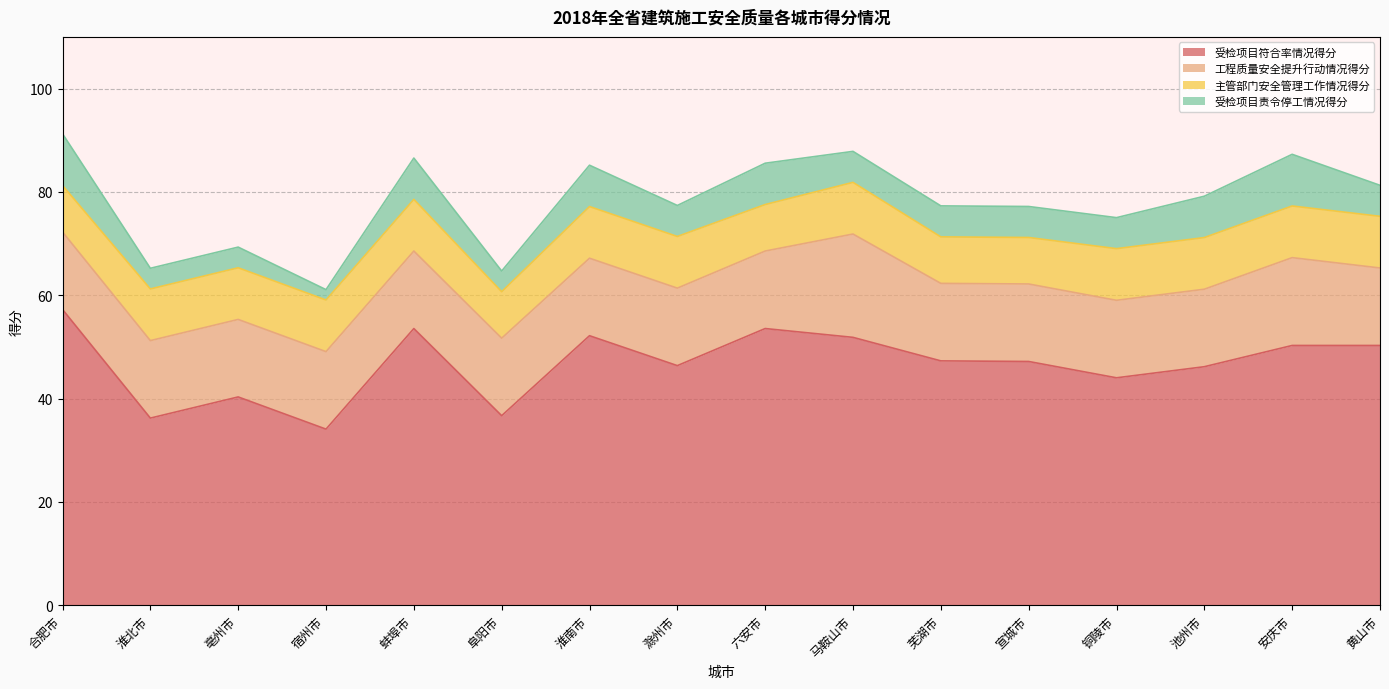

What are all the series names shown in the legend?

受检项目符合率情况得分, 工程质量安全提升行动情况得分, 主管部门安全管理工作情况得分, 受检项目责令停工情况得分